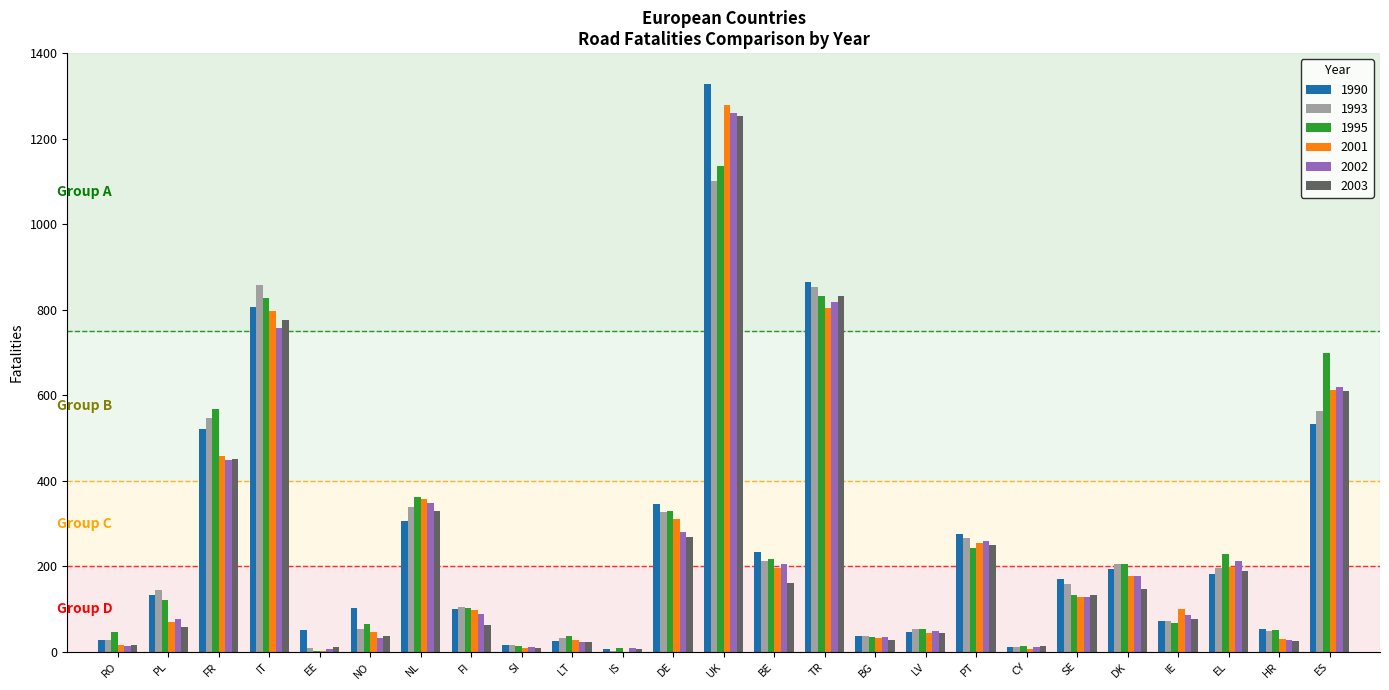

Which series changed the most between IT and DE?

1993